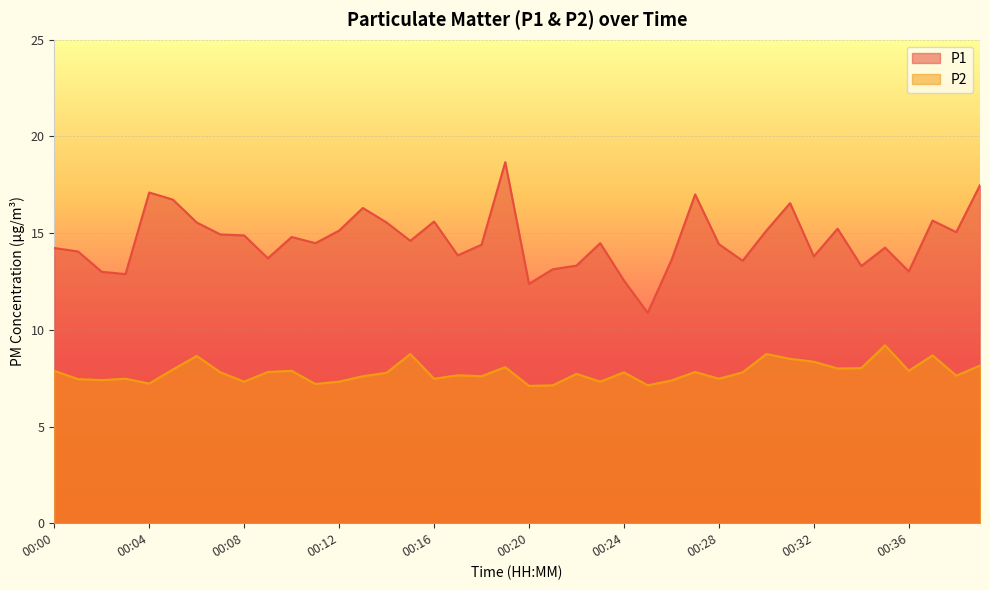

The P2 series shows 12.4 at 00:34. True or false?

False